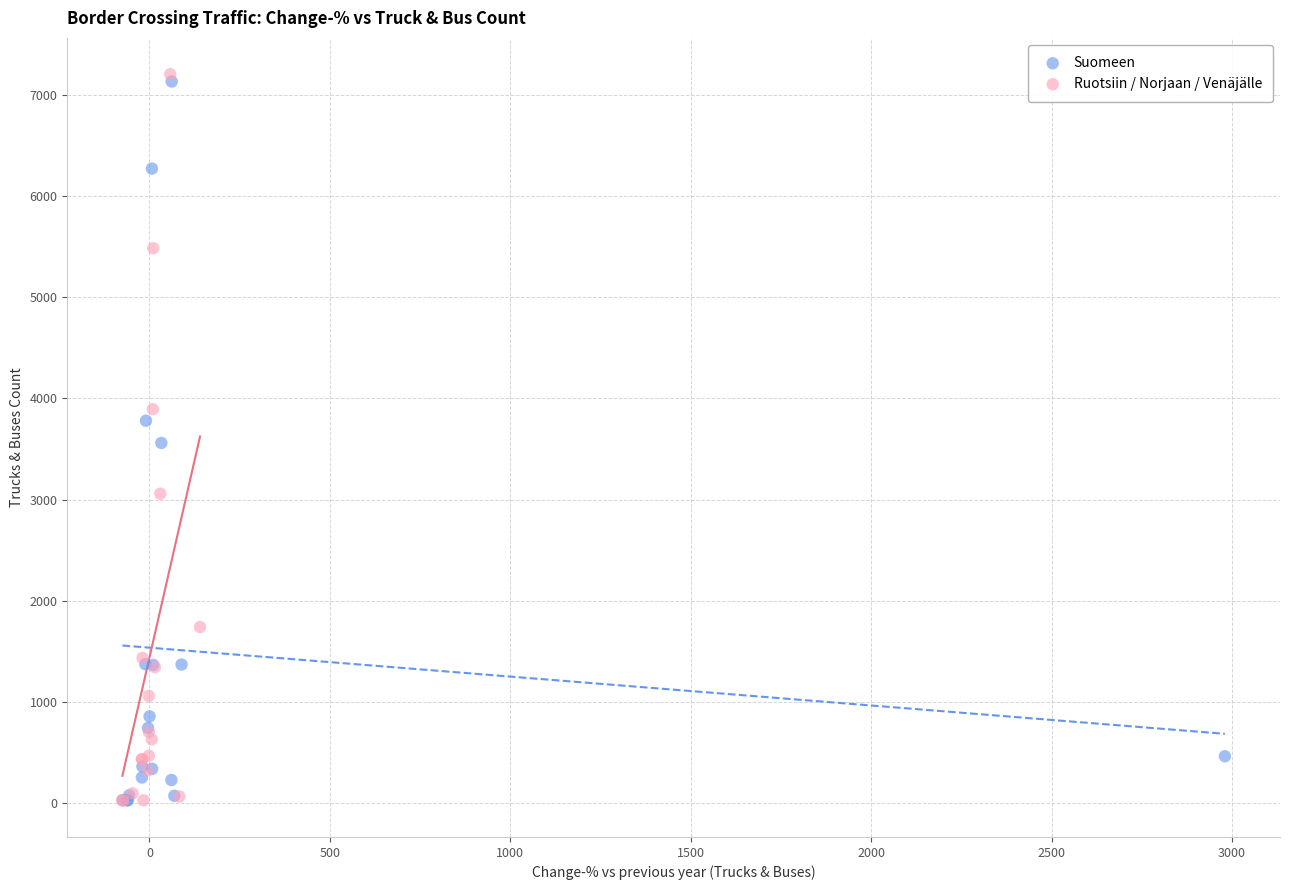

Which series has the widest spread of Y values?

Ruotsiin / Norjaan / Venäjälle